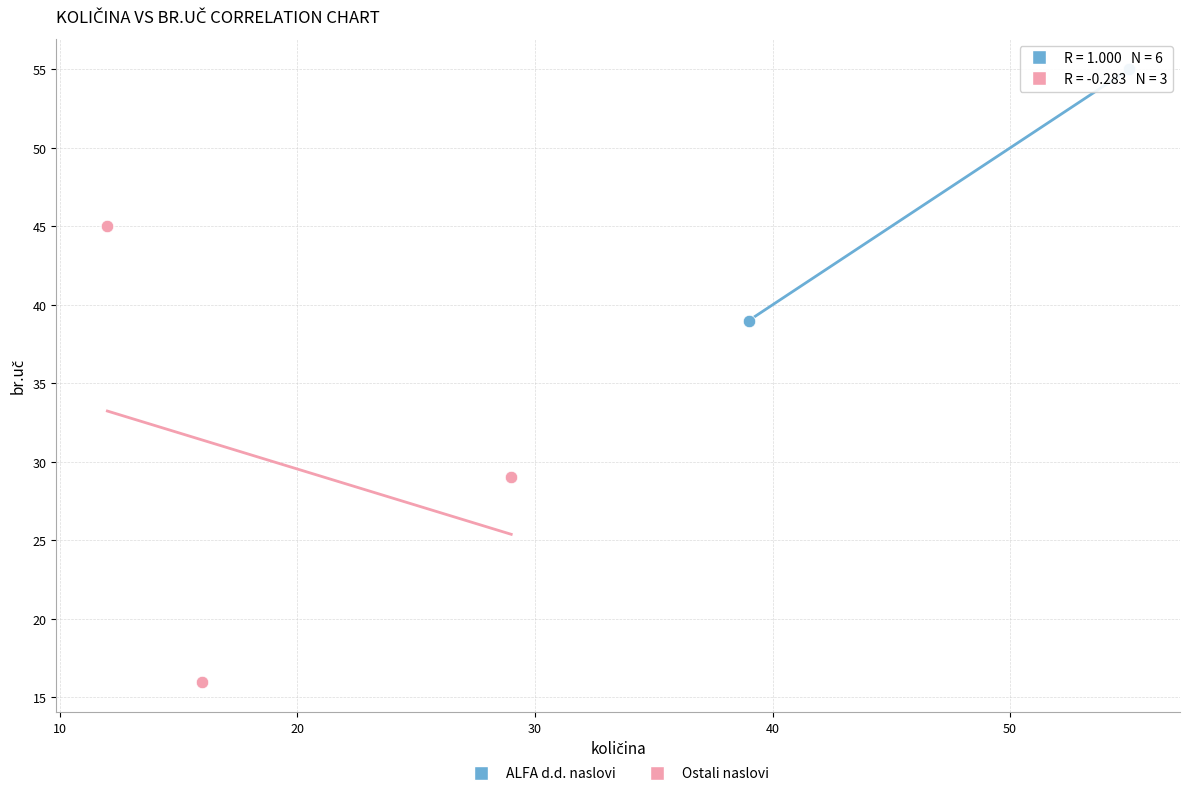

Which series has the widest spread of Y values?

Ostali naslovi